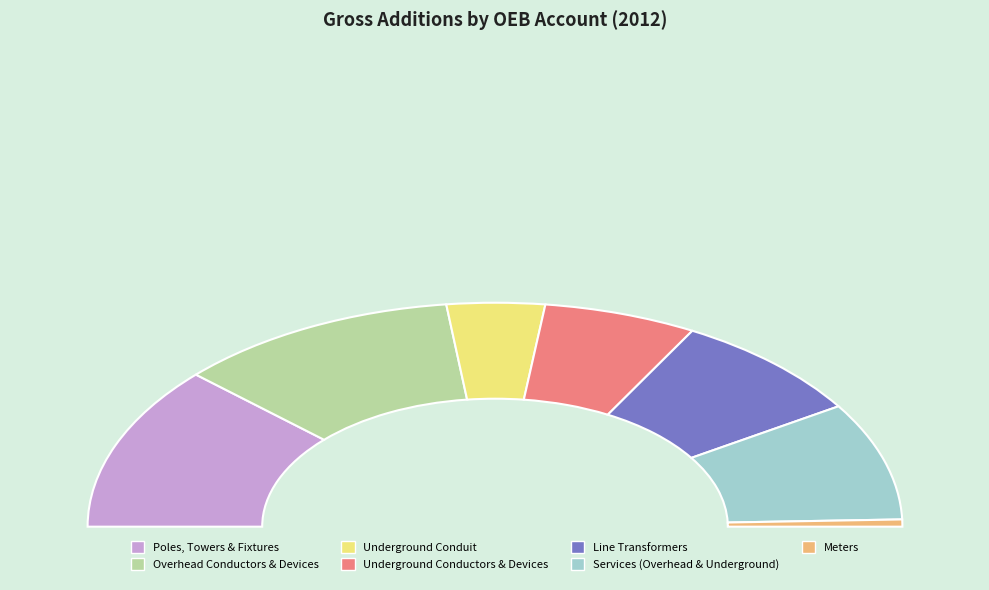

Is there a majority slice in this chart?

No